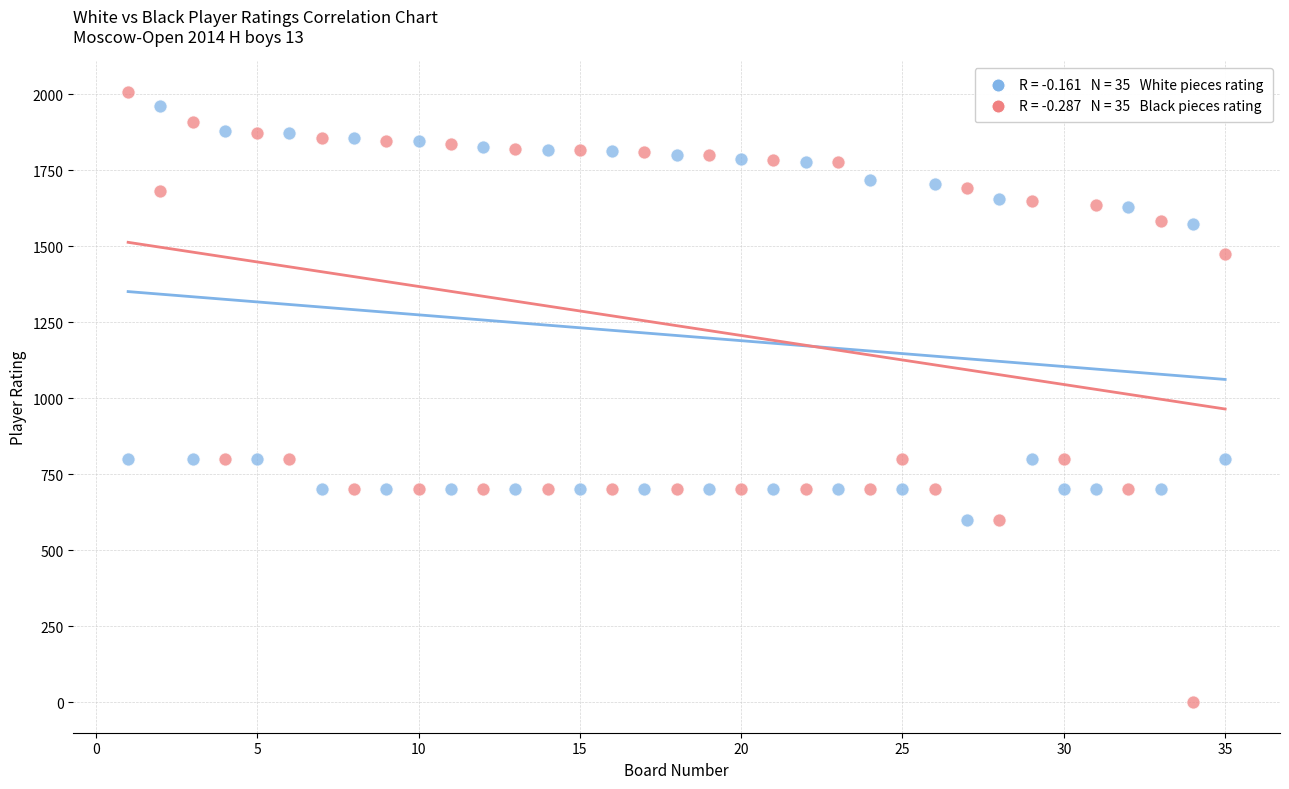

Across all data points, what is the range of X values (max minus min)?

34